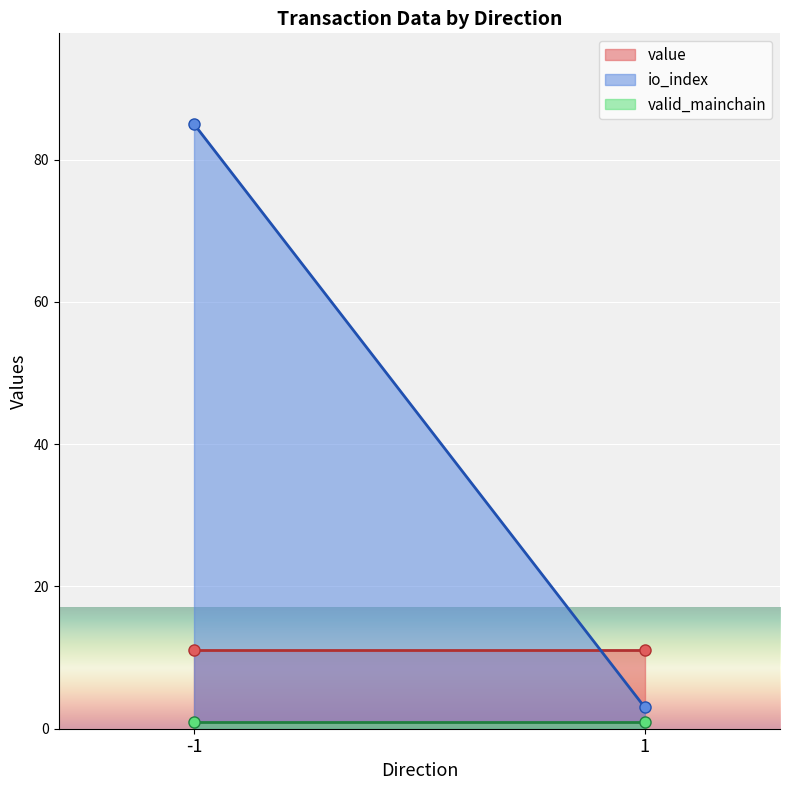

What is the sum of the io_index values at Vote(1) and Vote(1)?

6.0